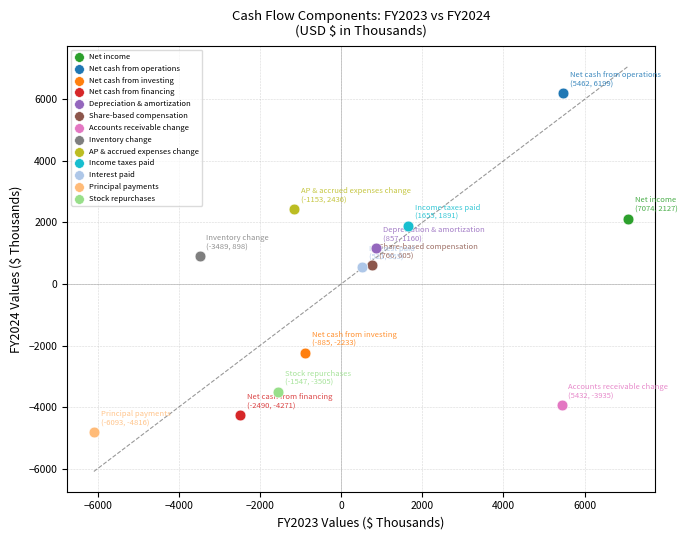

What are all the series names shown in the legend?

Net income, Net cash from operations, Net cash from investing, Net cash from financing, Depreciation & amortization, Share-based compensation, Accounts receivable change, Inventory change, AP & accrued expenses change, Income taxes paid, Interest paid, Principal payments, Stock repurchases